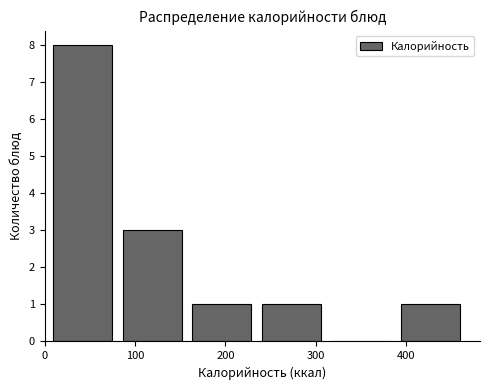

Reading left to right, list every bar in this chart as the range it spans on the x-axis followed by its height. Neither the bar edges nor the heights are printed on the chart, so give them approximately, as read against the axes.

10 to 90: 8
90 to 160: 3
160 to 240: 1
240 to 320: 1
320 to 390: 0
390 to 470: 1